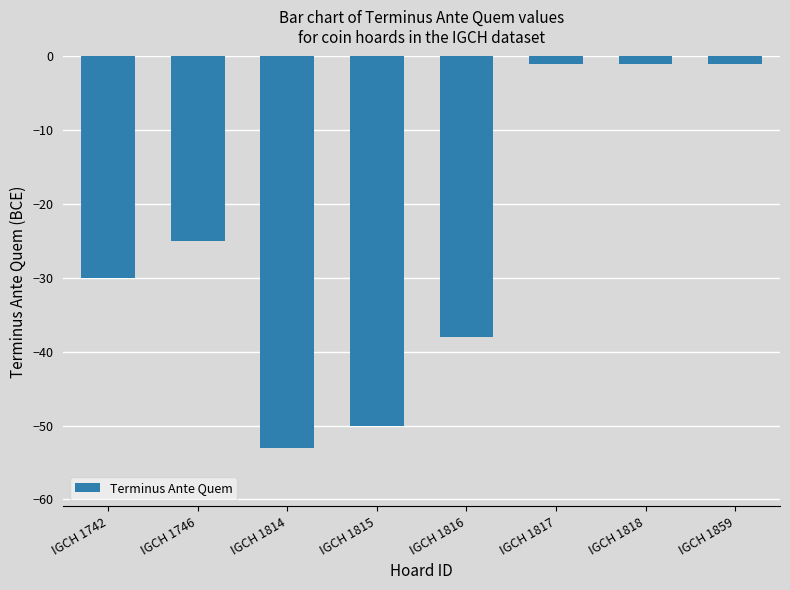

What is the difference between the maximum and second lowest values?

49